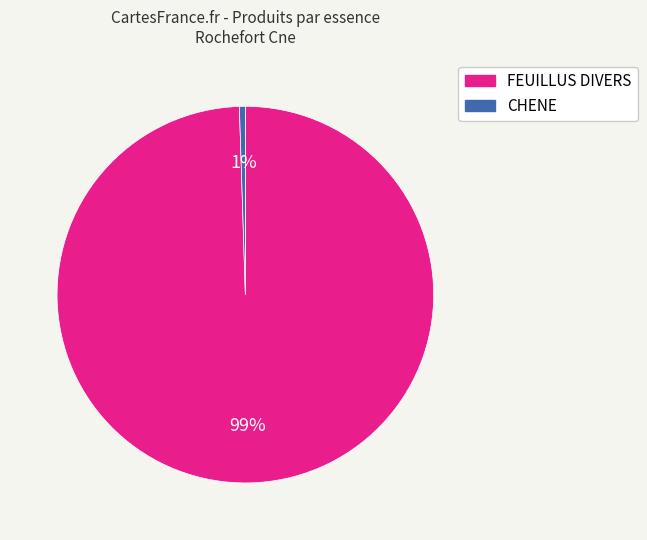

Count the number of slices in the pie.

2